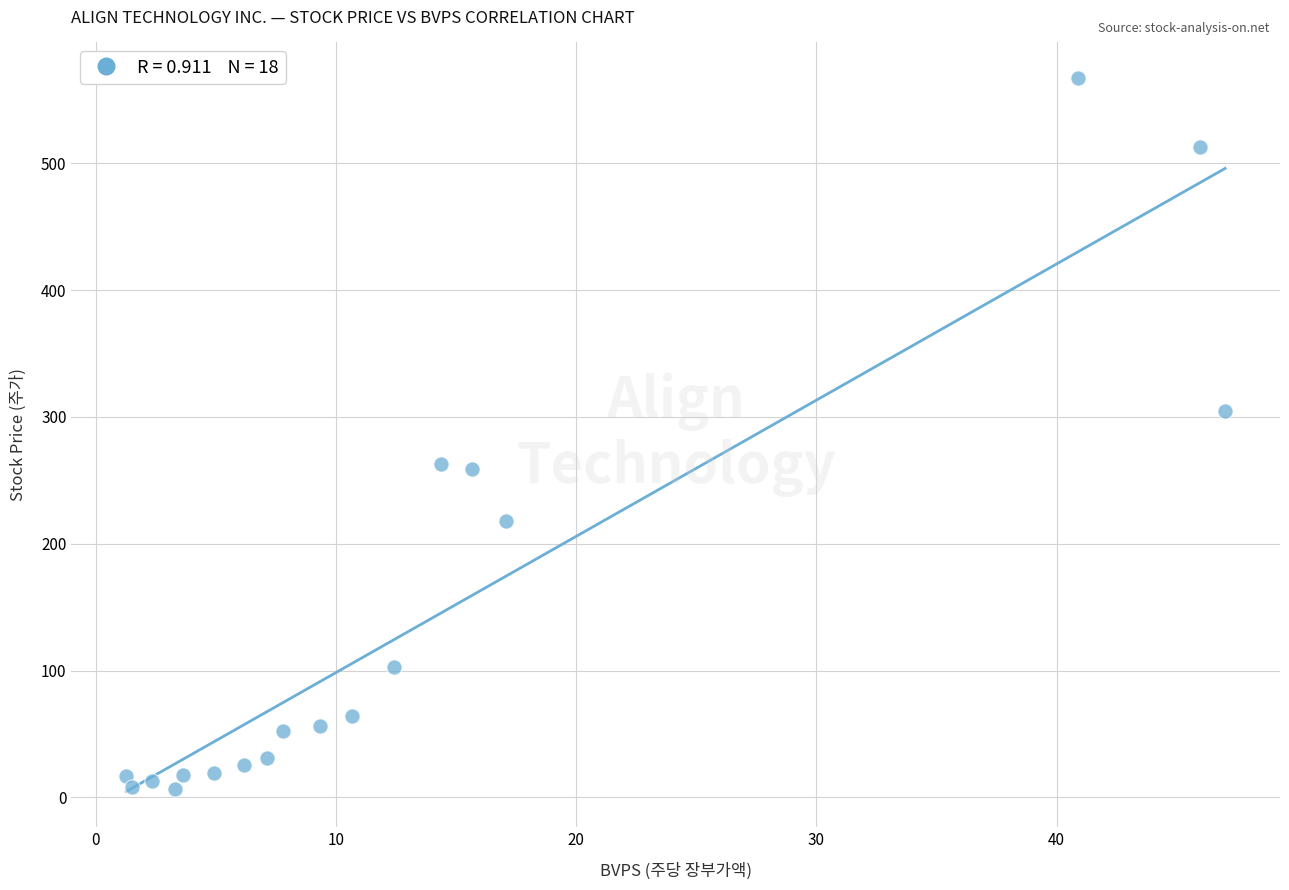

What is the range of Y values (max minus min)?

560.3